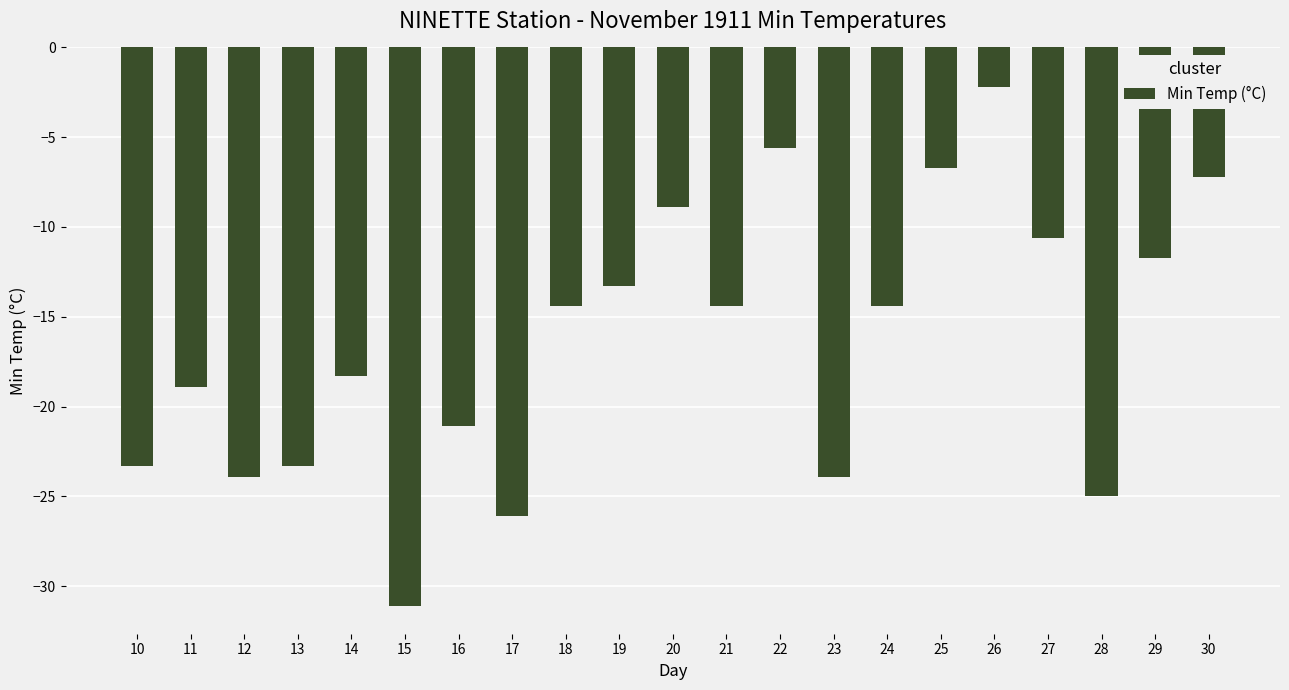

Does the chart contain any negative values?

Yes